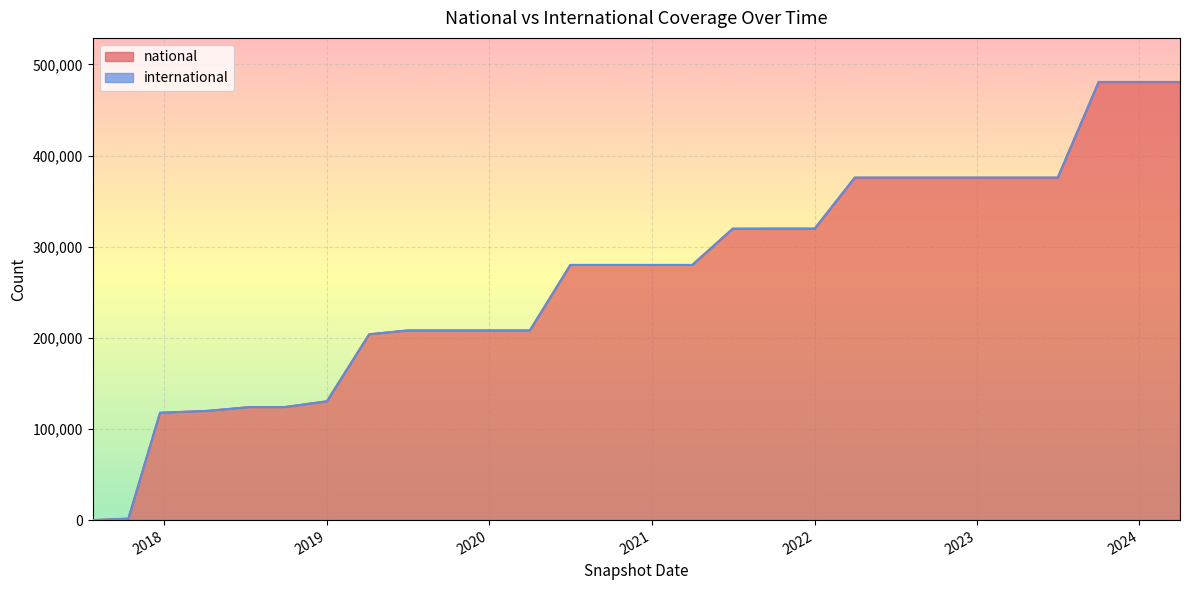

Does the chart display data point markers on the line(s)?

No